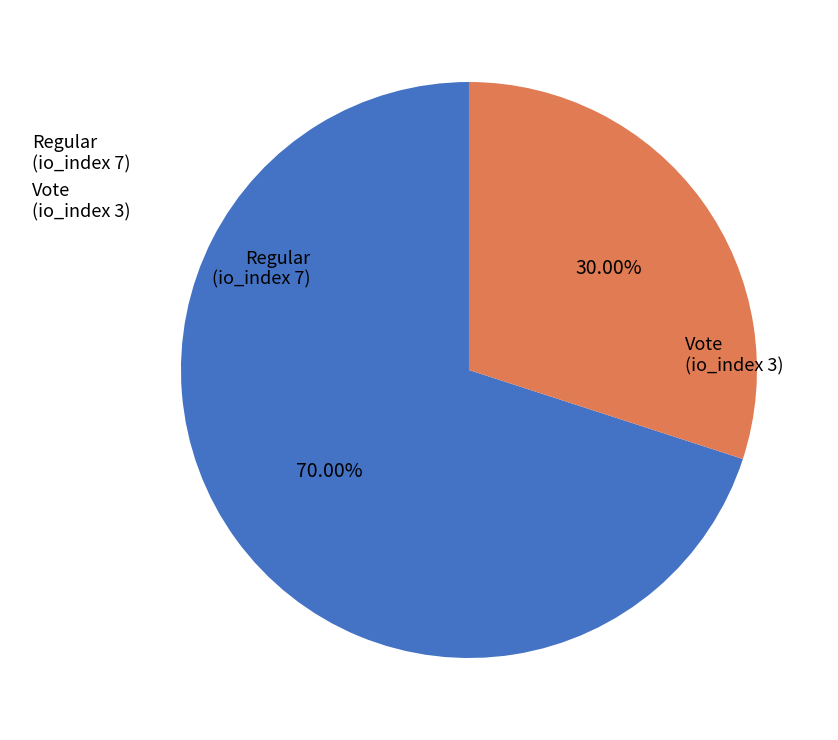

Approximately how many times larger is the value at Vote compared to Regular?

0.4